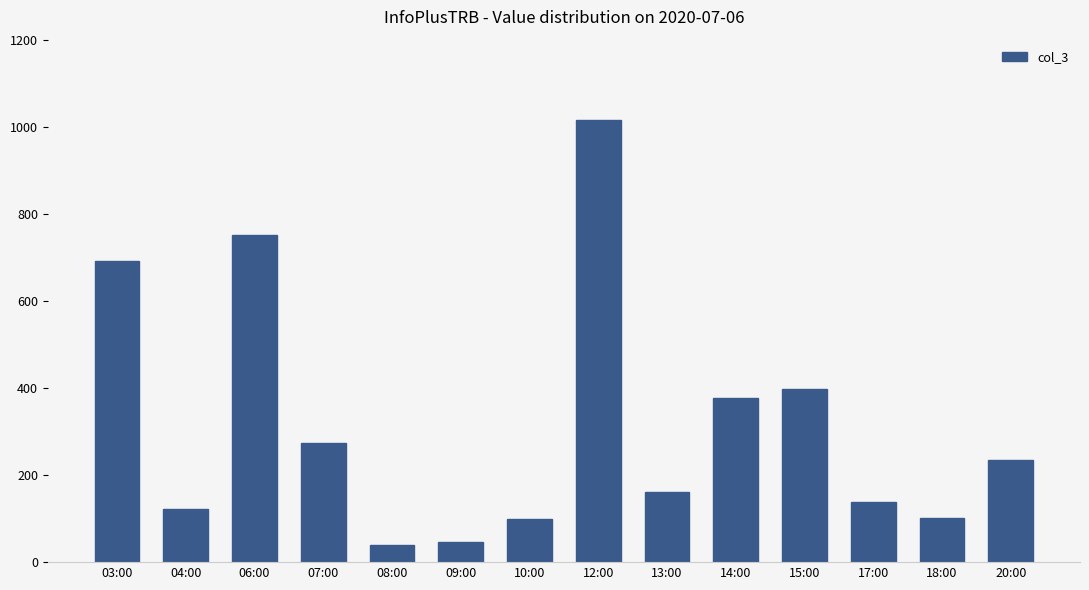

Which category has the highest value across all series?

12:00